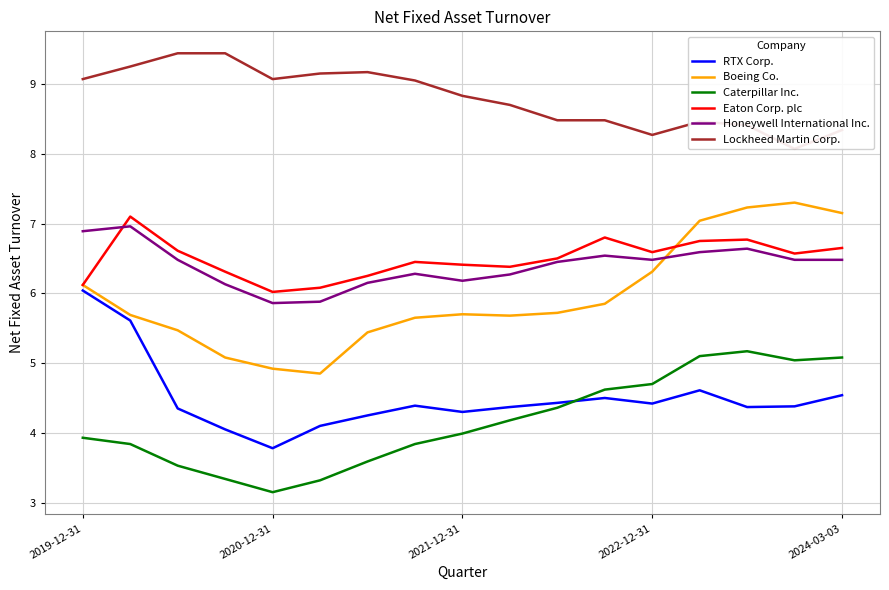

How many interior local valleys does the Honeywell International Inc. series have?

3